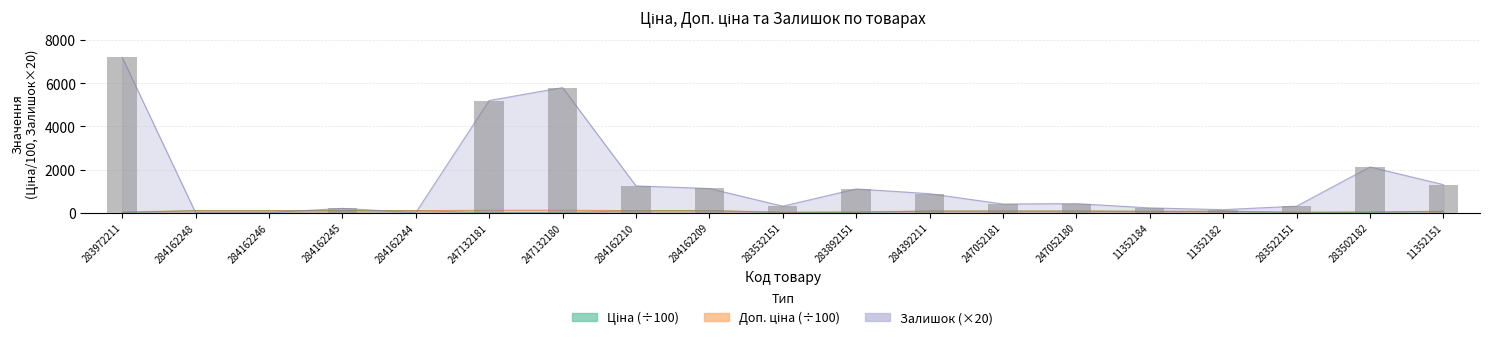

What is the value of the Залишок bar at the 6th from the left?

5200.0